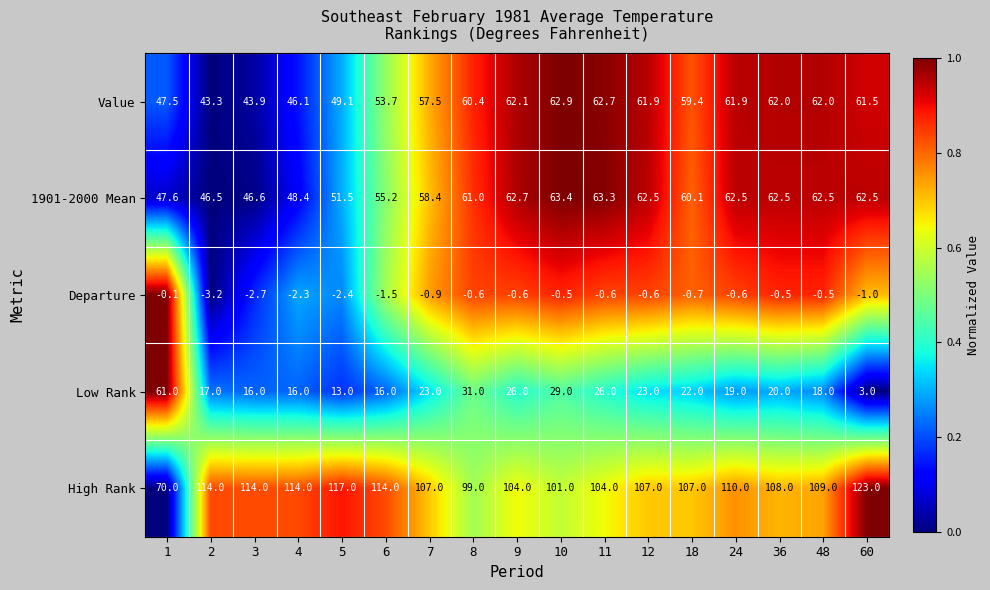

The Low Rank series shows 16.8 at 9. True or false?

False